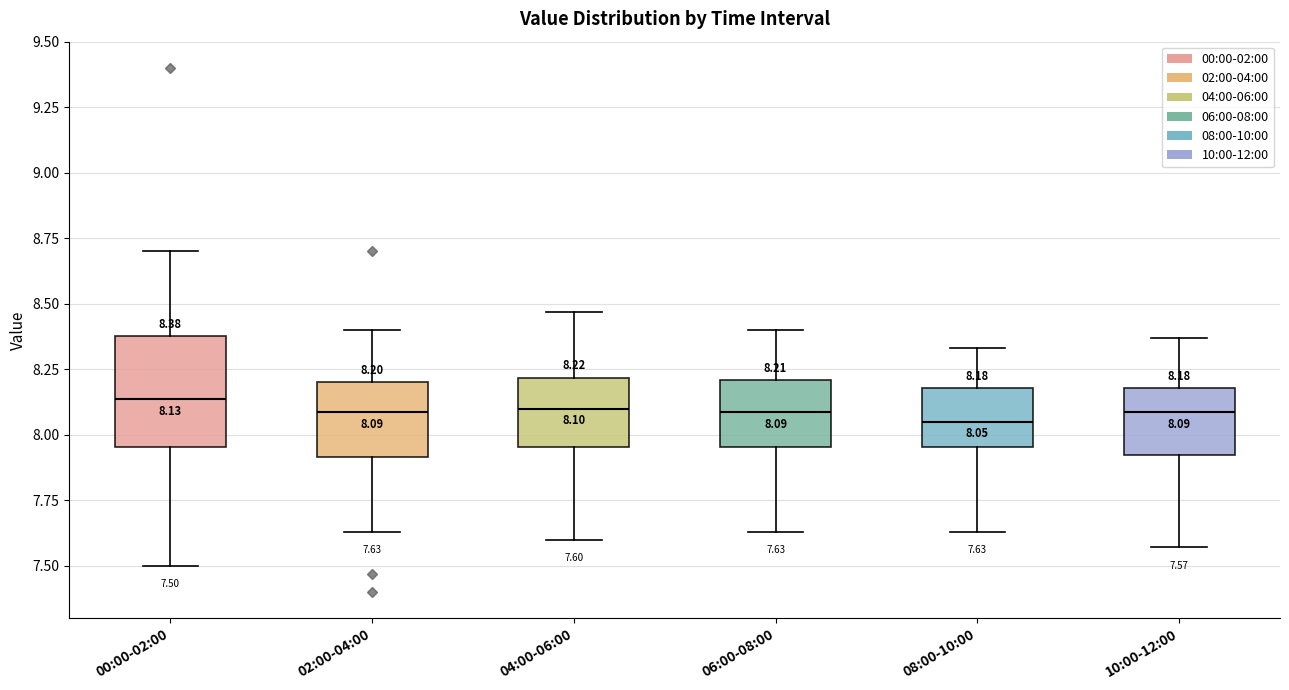

Which box is the tallest, from its lower edge to its upper edge?

00:00-02:00